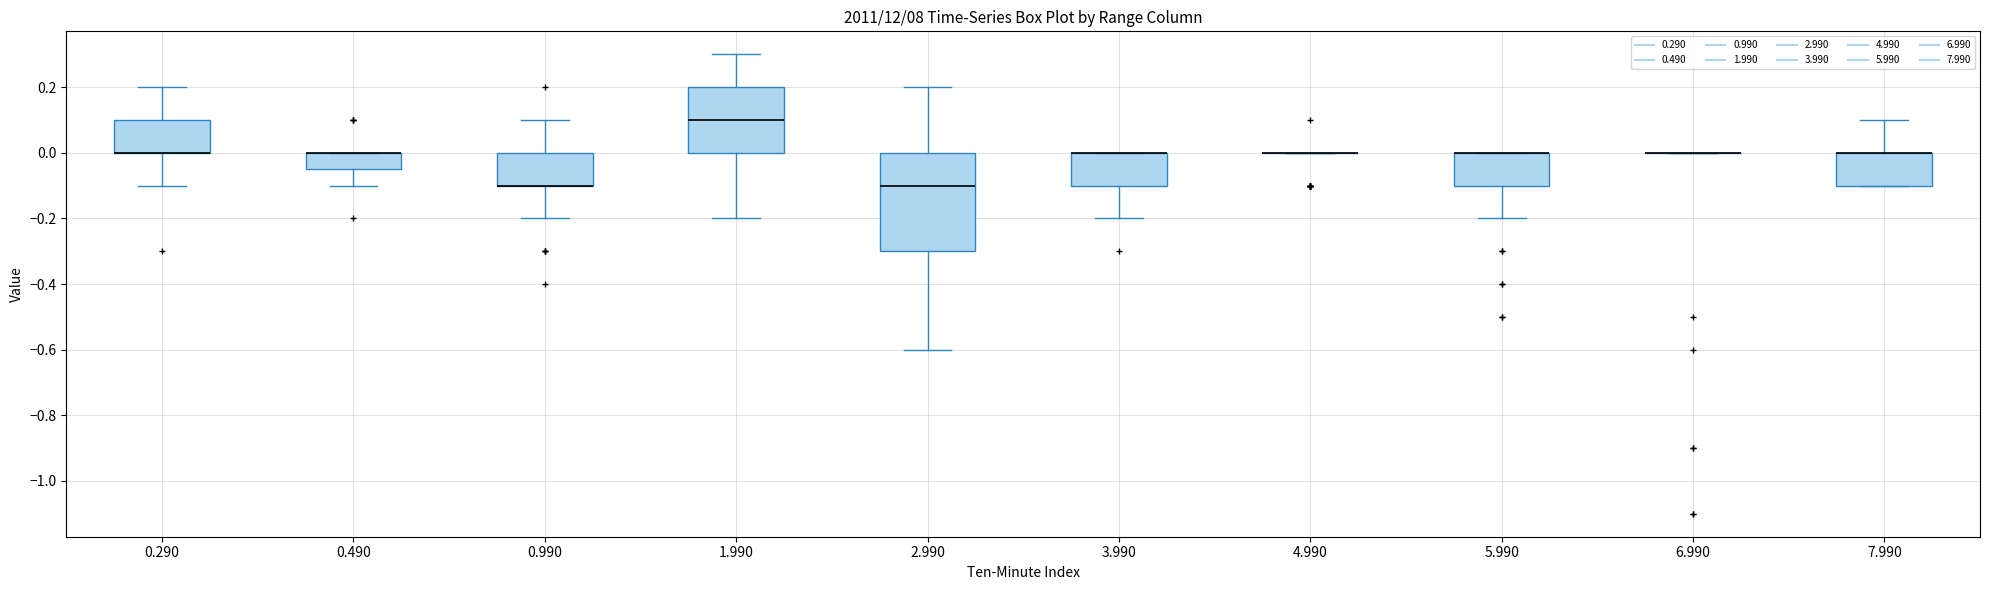

Comparing the boxes themselves (not the whiskers), which one is the tallest?

2.990